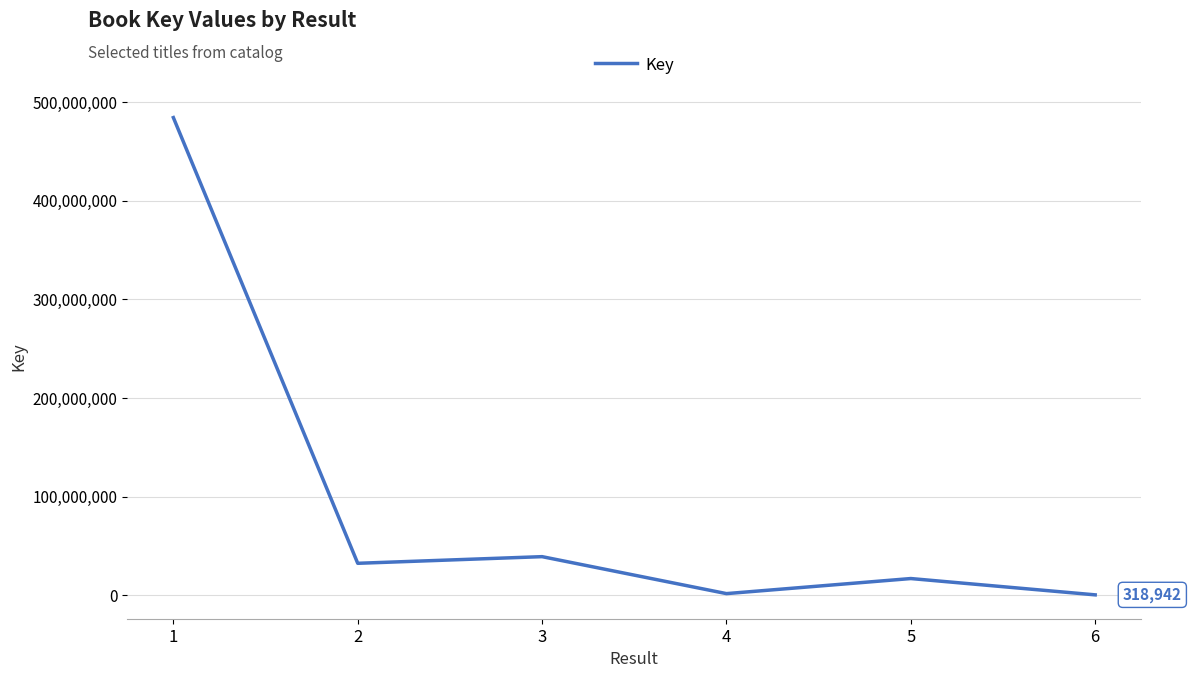

What is the difference between the maximum and minimum values?

483814102